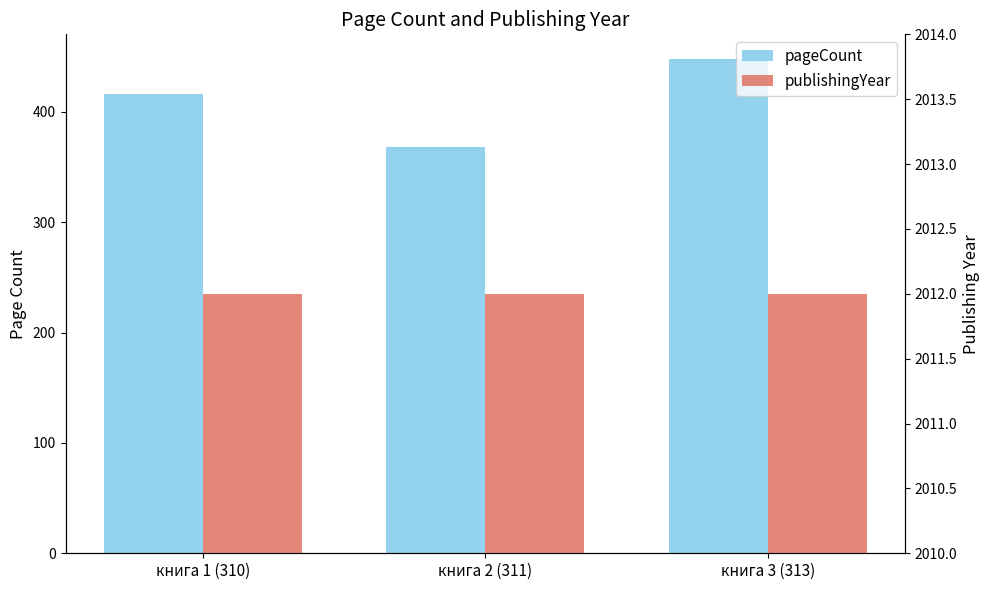

Which series has the largest range (max minus min)?

pageCount